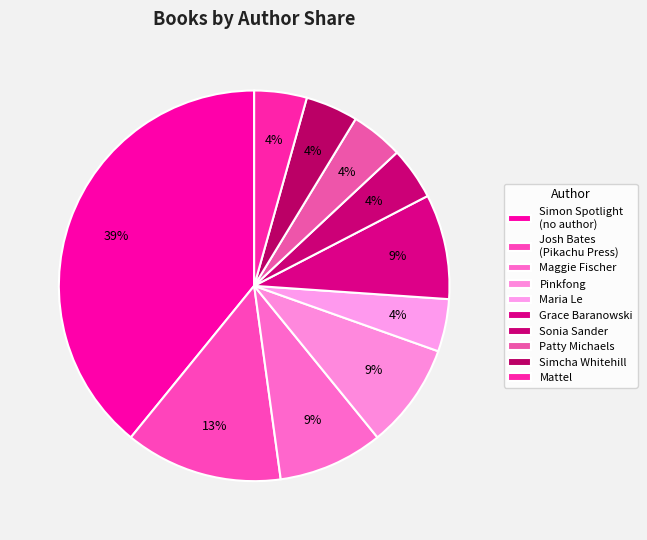

Count the number of slices in the pie.

10